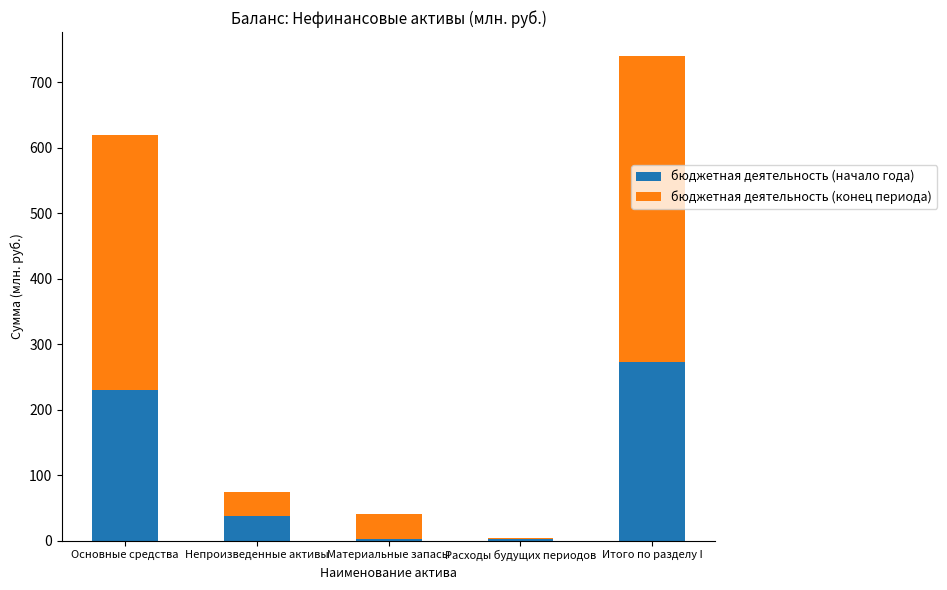

What is the difference between the бюджетная деятельность (начало года) values at Итого по разделу I and Расходы будущих периодов?

270.5